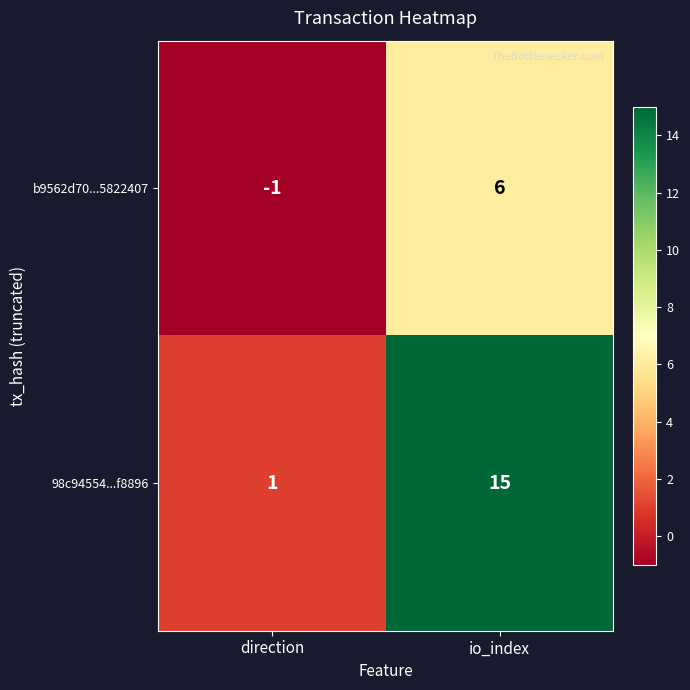

What is the sum of all 98c94554...f8896 values?

16